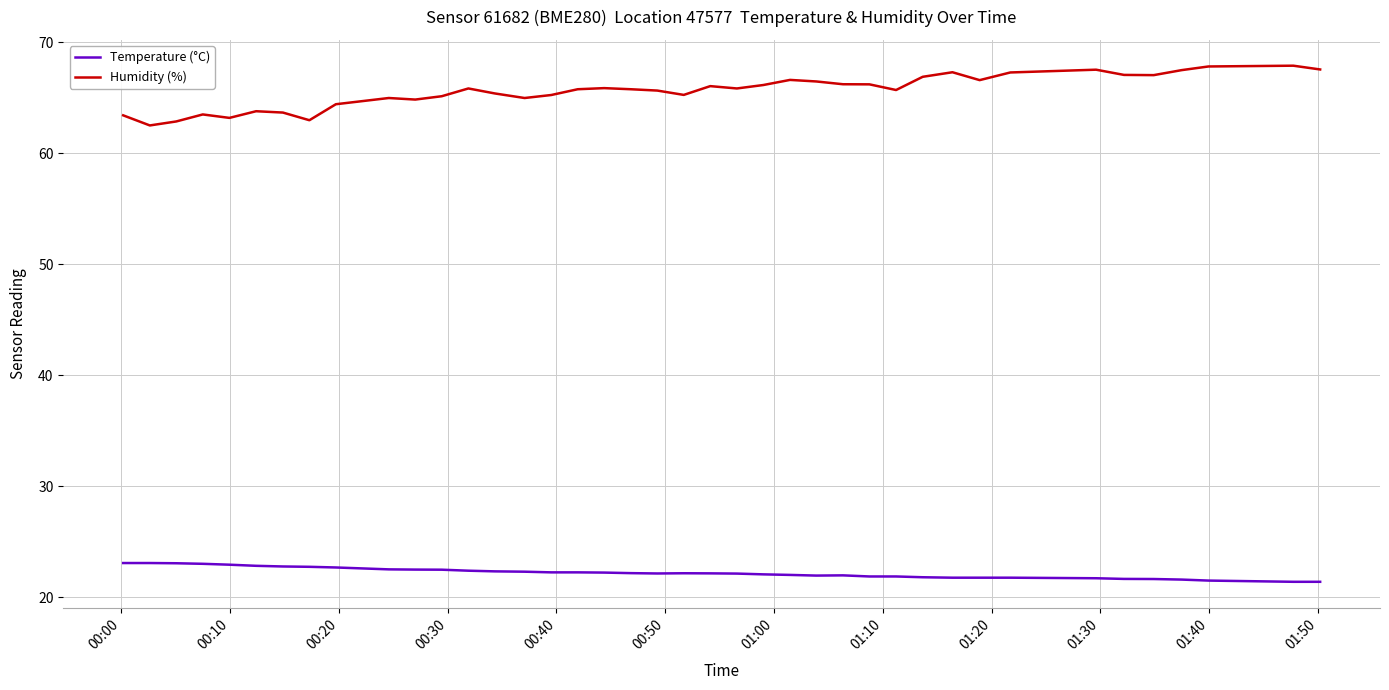

Which series has the widest spread of values?

Humidity (%)